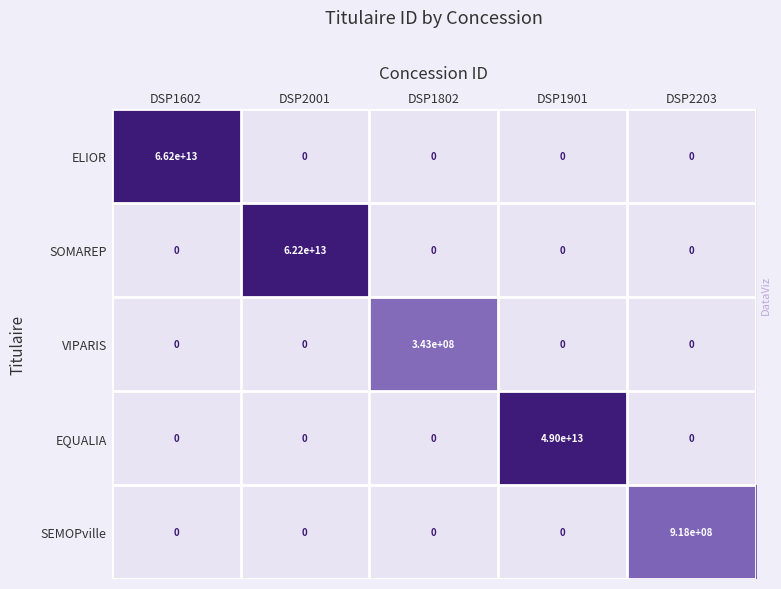

The SOMAREP series shows 0 at DSP1802. True or false?

True